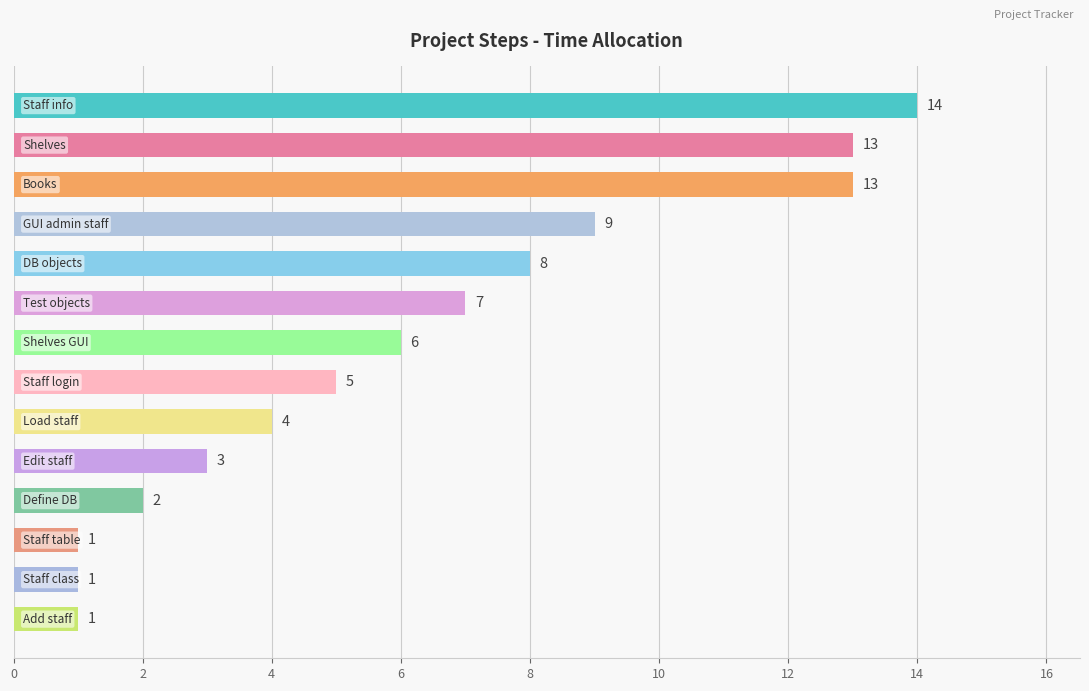

What is the value of the 8th bar from the top?

5